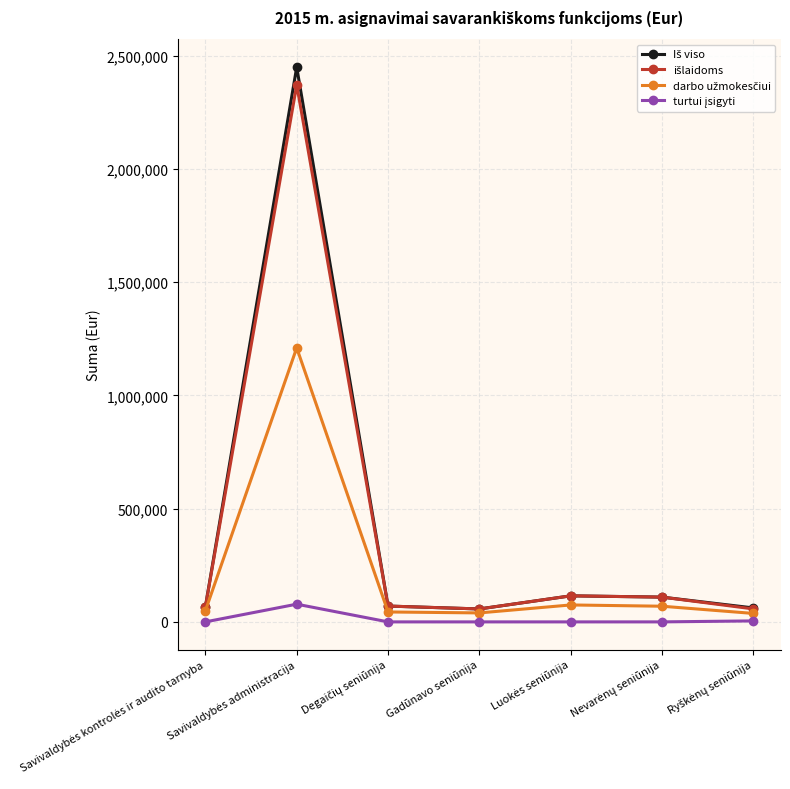

What is the greatest value displayed?

2449387